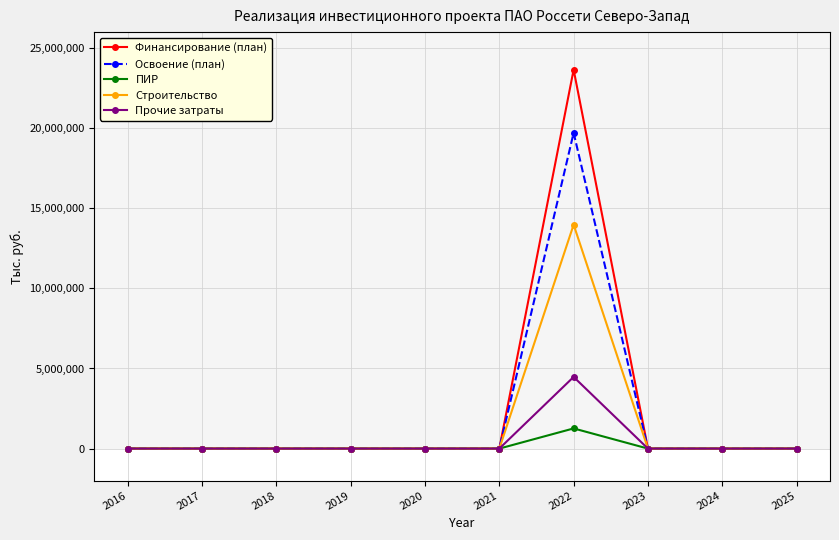

Which category has the highest value in the Финансирование (план) series?

2022